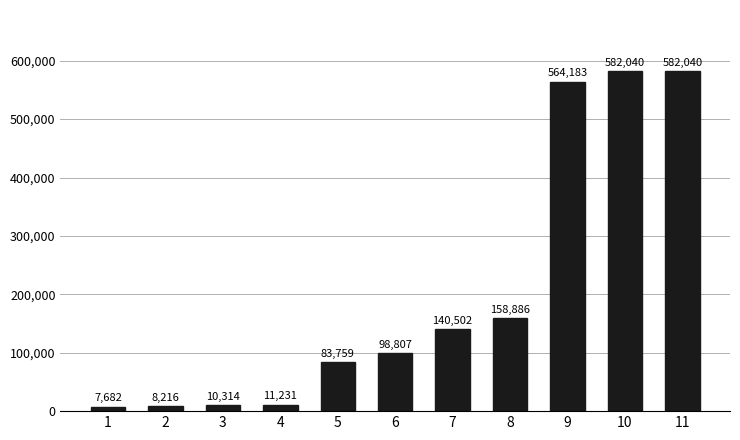

Is it true that the value at 7 is 140502.1?

True